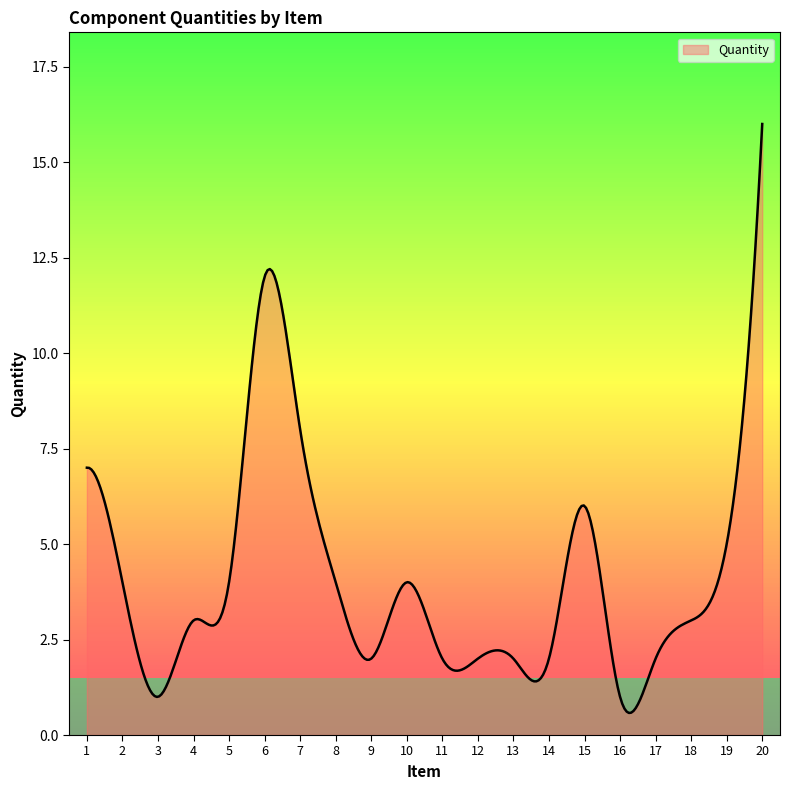

Does the chart display data point markers on the line(s)?

No